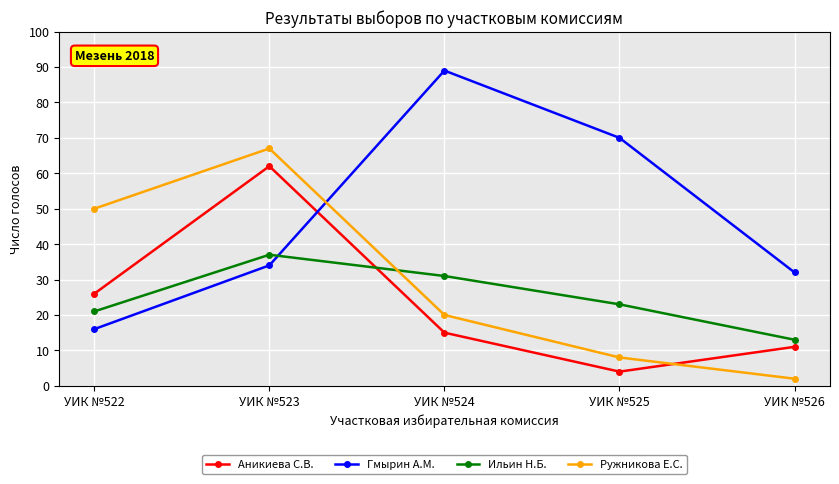

What is the difference between the maximum and minimum values in the Ильин Н.Б. series?

24